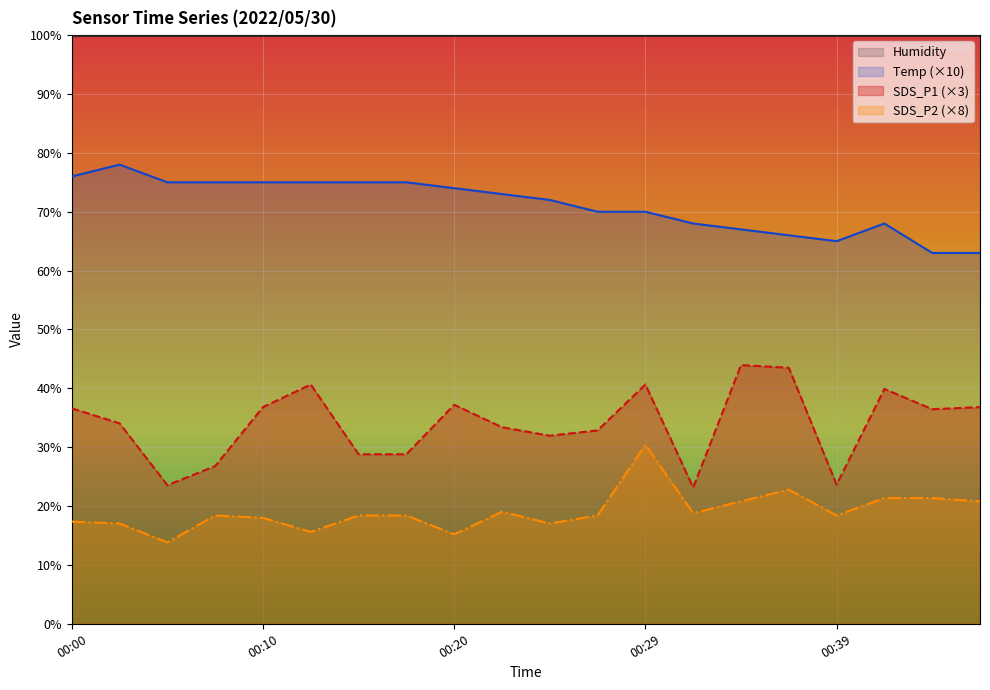

Rank the categories by SDS_P1 value from lowest to highest.

00:32, 00:05, 00:39, 00:07, 00:15, 00:17, 00:24, 00:27, 00:22, 00:02, 00:44, 00:00, 00:10, 00:47, 00:20, 00:42, 00:12, 00:29, 00:37, 00:34